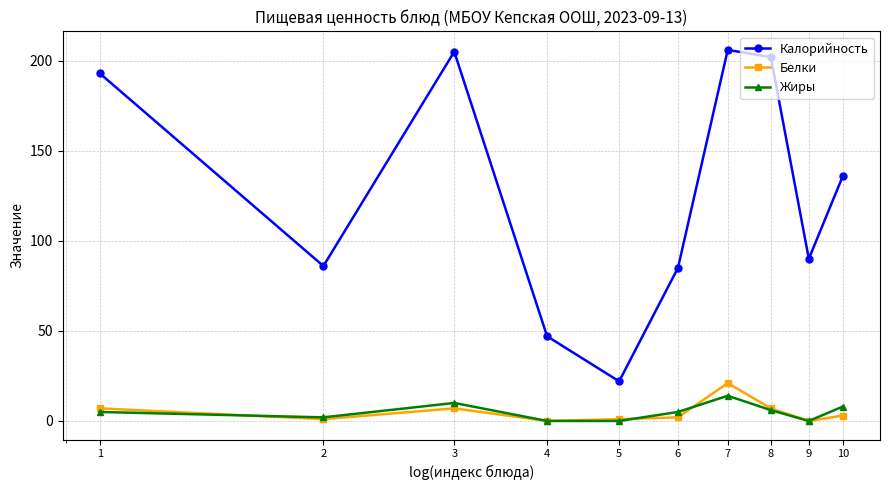

True or false: Белки and Калорийность intersect in this chart.

False